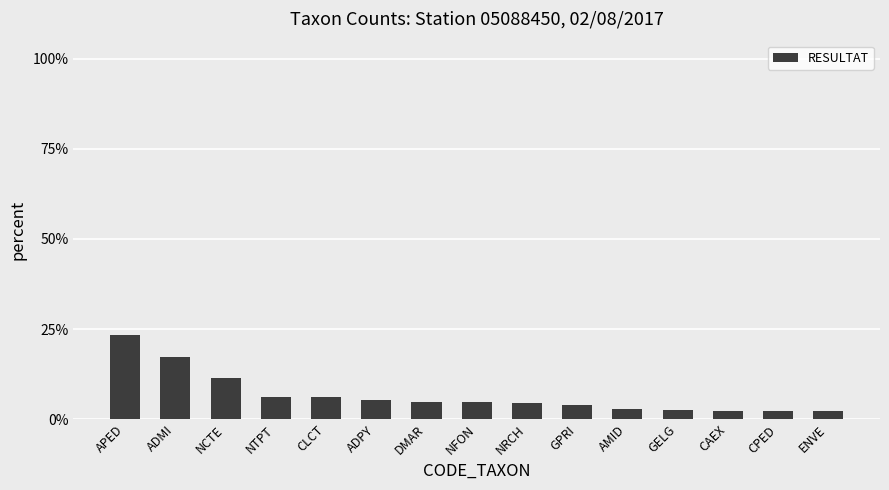

Reading left to right, list all the values displayed in this chart.

APED=0.2	ADMI=0.2	NCTE=0.1	NTPT=0.1	CLCT=0.1	ADPY=0.1	DMAR=0.0	NFON=0.0	NRCH=0.0	GPRI=0.0	AMID=0.0	GELG=0.0	CAEX=0.0	CPED=0.0	ENVE=0.0